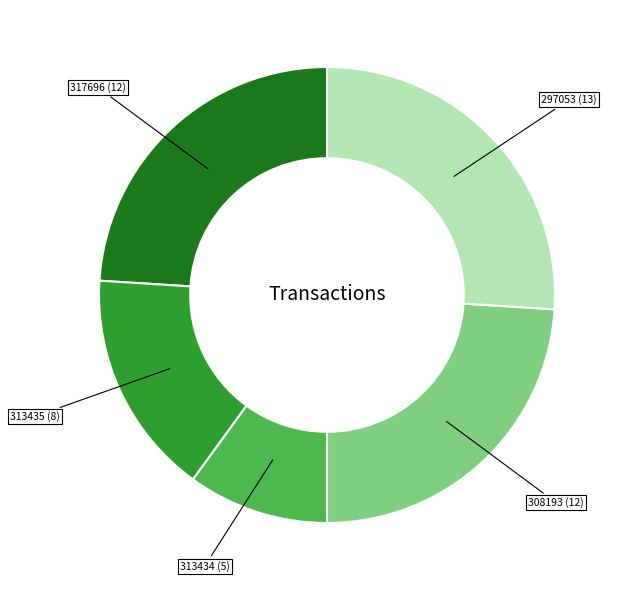

How many slices are in this pie chart?

5